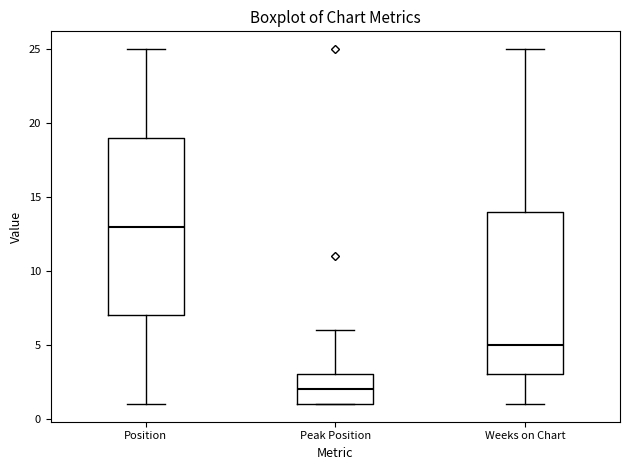

Where does the upper whisker of the box for Weeks on Chart end on the y-axis? The values are not printed on the chart, so give them approximately, as read against the axis.

25